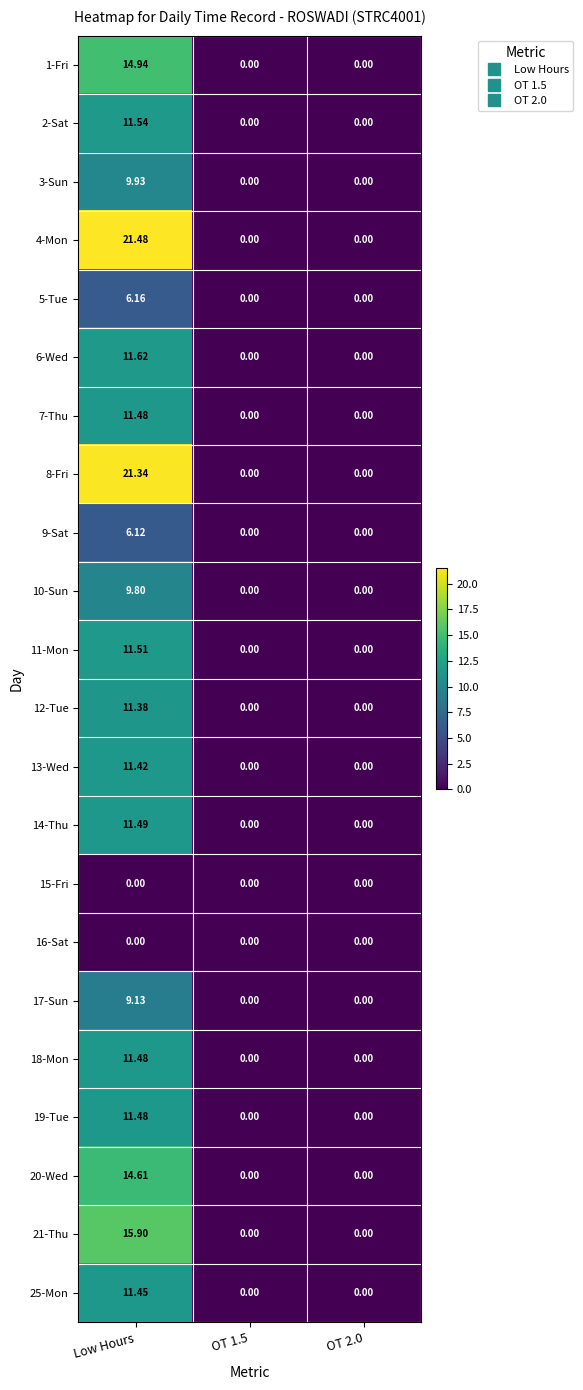

Which label corresponds to the largest value in the chart?

Low Hours